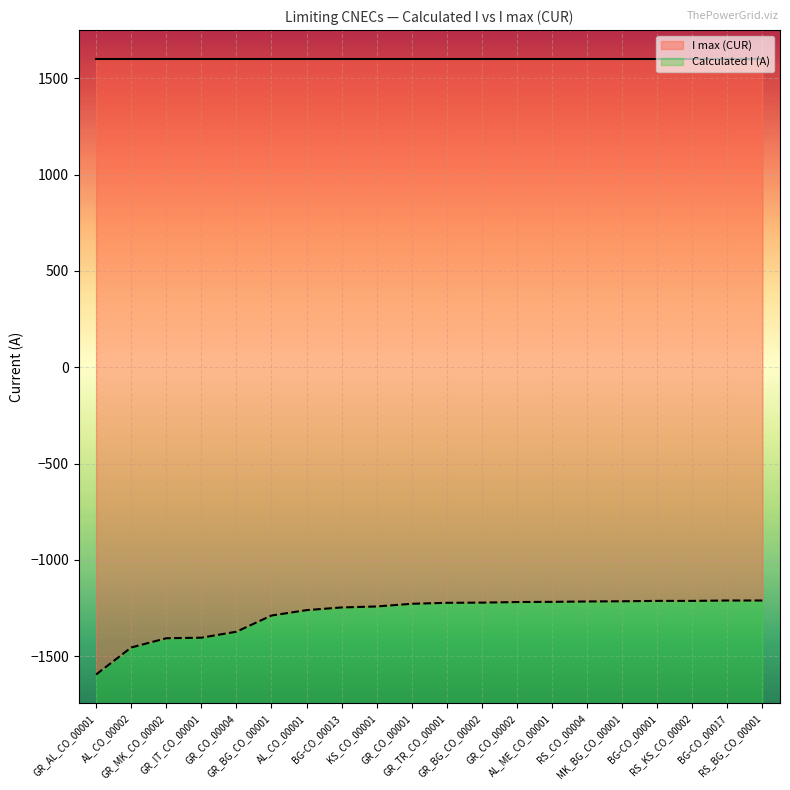

What is the difference between the maximum and minimum values in the Calculated I (A) series?

384